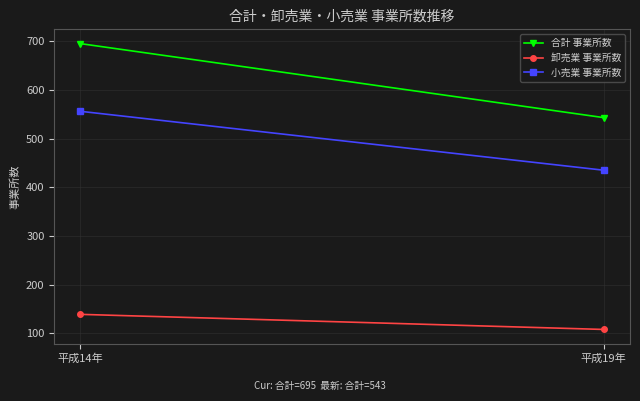

Is this an area chart (filled region under the line)?

No